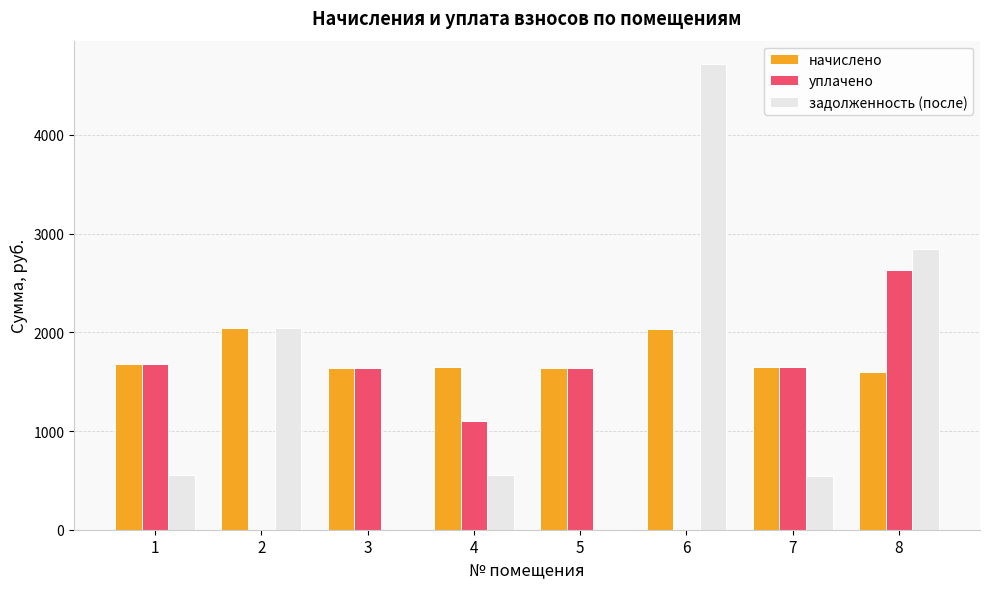

What is the maximum value shown in the chart?

4718.8